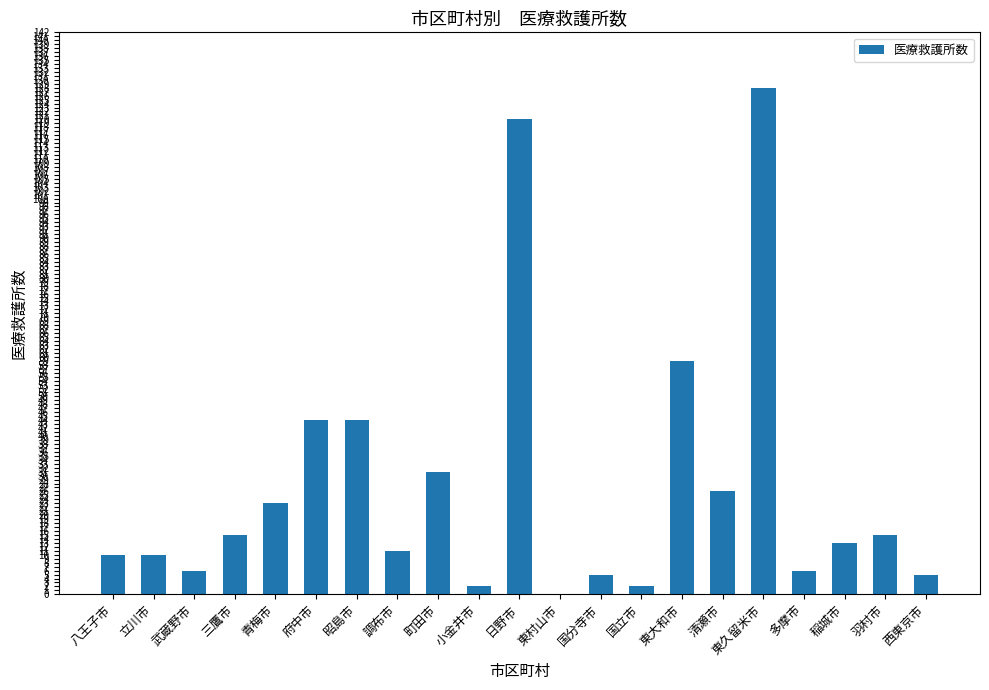

Where does the data first go above 13?

三鷹市